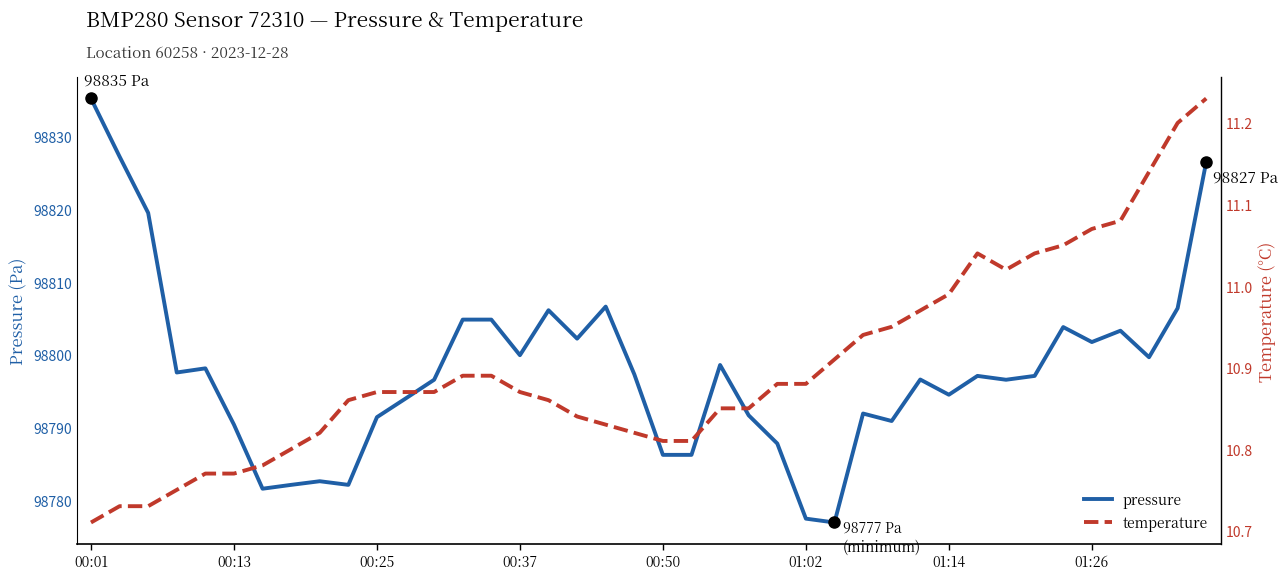

How many lines are shown in the chart?

2